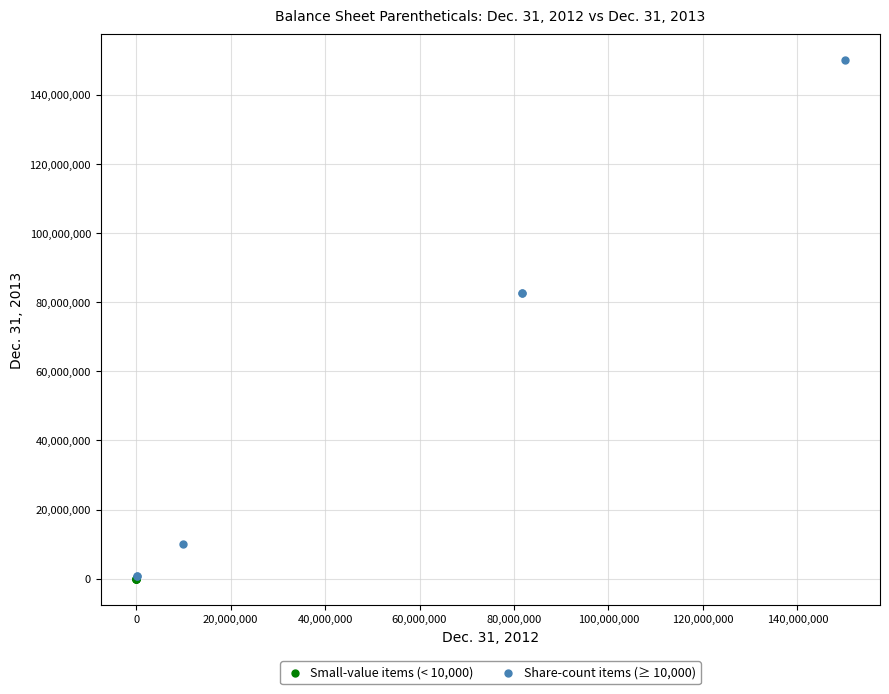

Which series contains the highest Y value?

Share-count items (≥ 10,000)